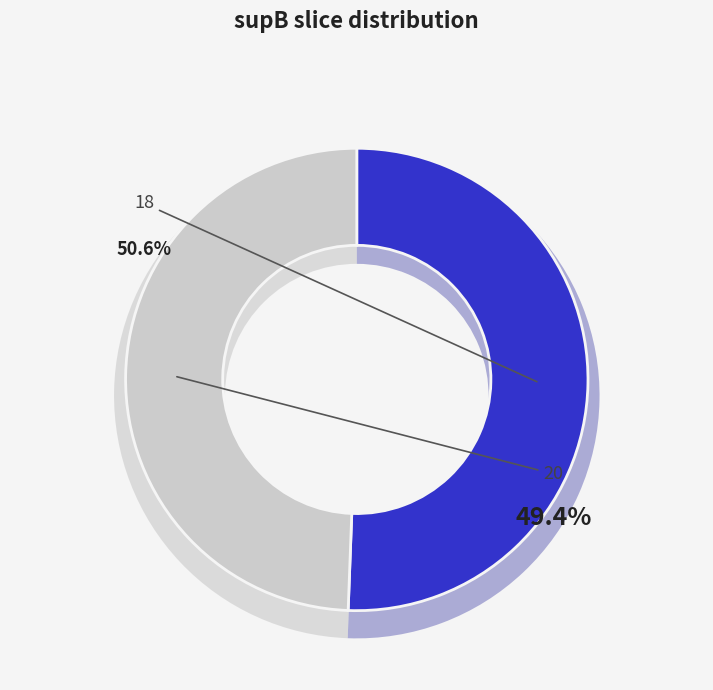

How many slices are in this pie chart?

2